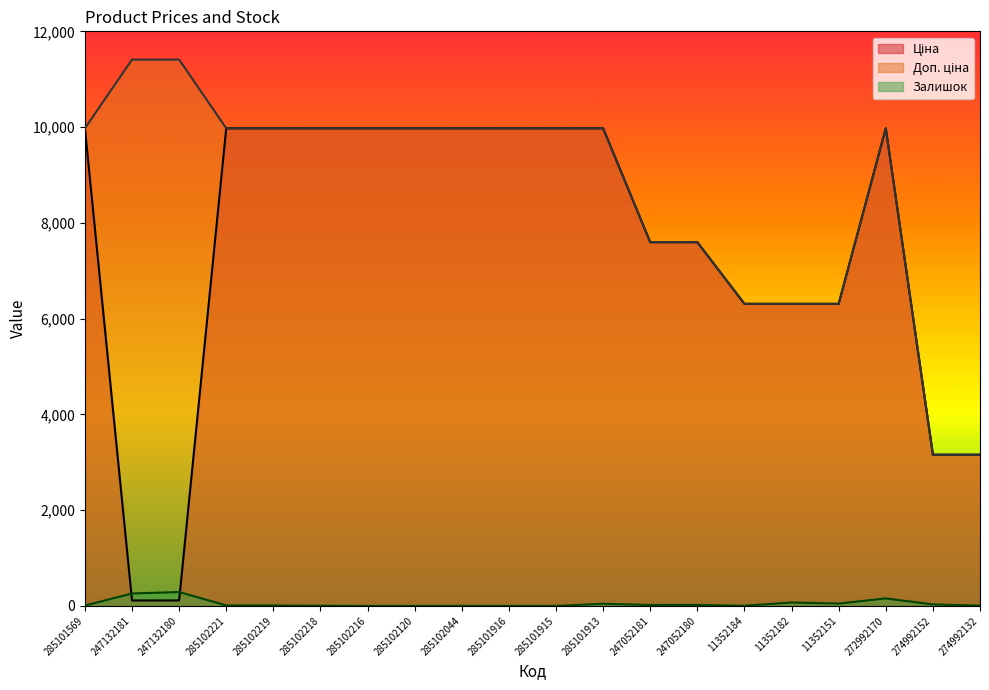

At 274992152, list the series in order from smallest to largest.

Залишок, Ціна, Доп. ціна